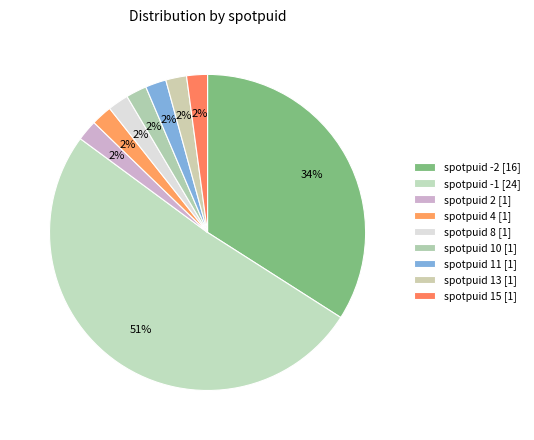

How many segments does this pie chart have?

9